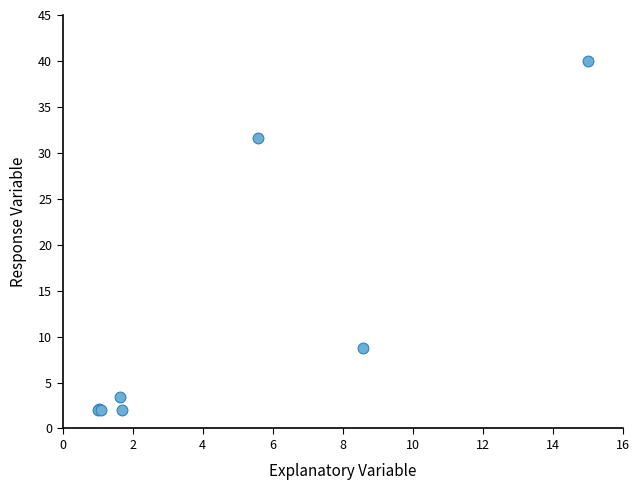

What Y value in the scatter plot is closest to 21?

31.6